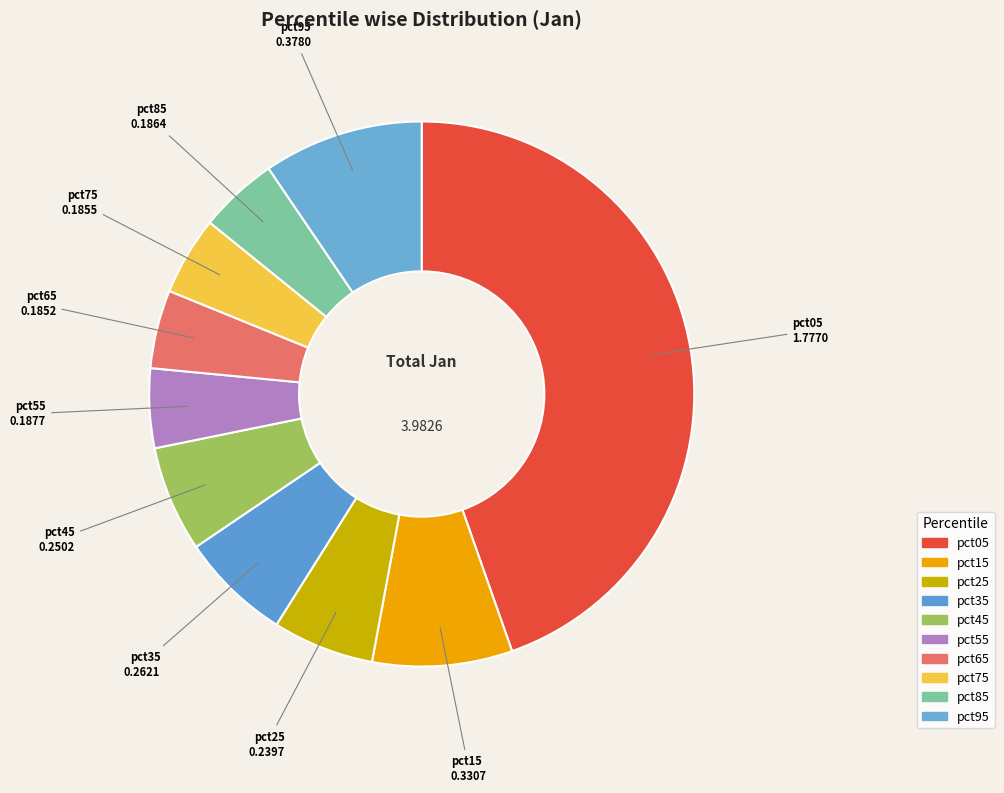

Which slice is the smallest?

pct65